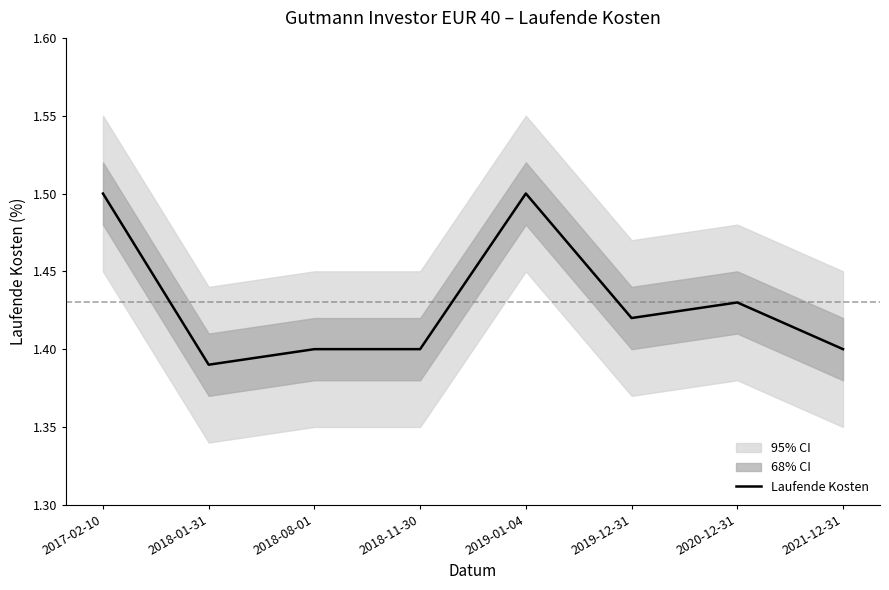

How many values are between 1 and 2?

8